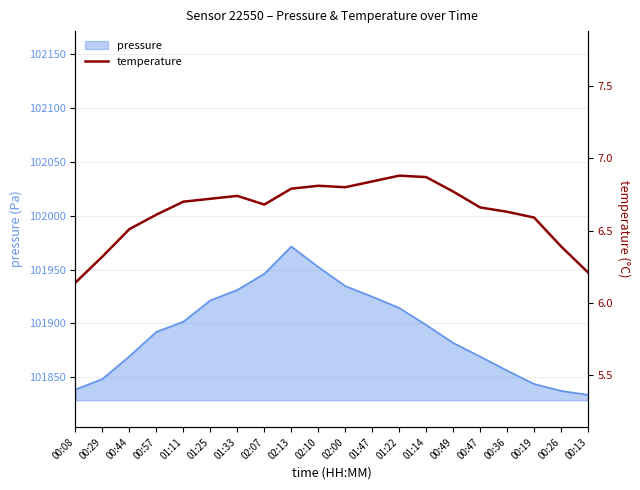

What is the maximum value shown in the chart?

6.9